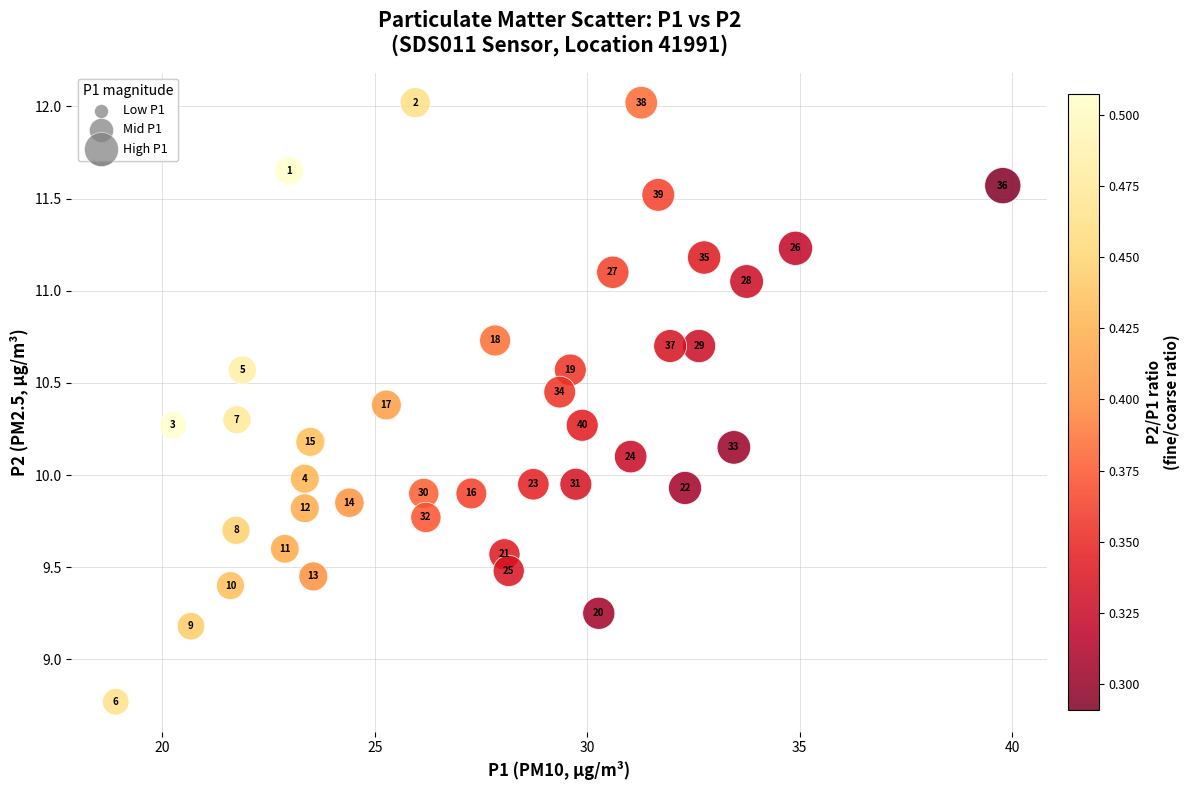

What is the range of X values (max minus min)?

20.9